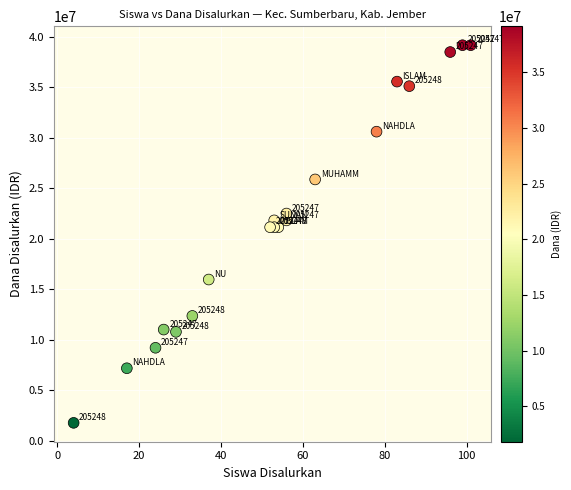

What Y value in the scatter plot is closest to 20475000?

21150000